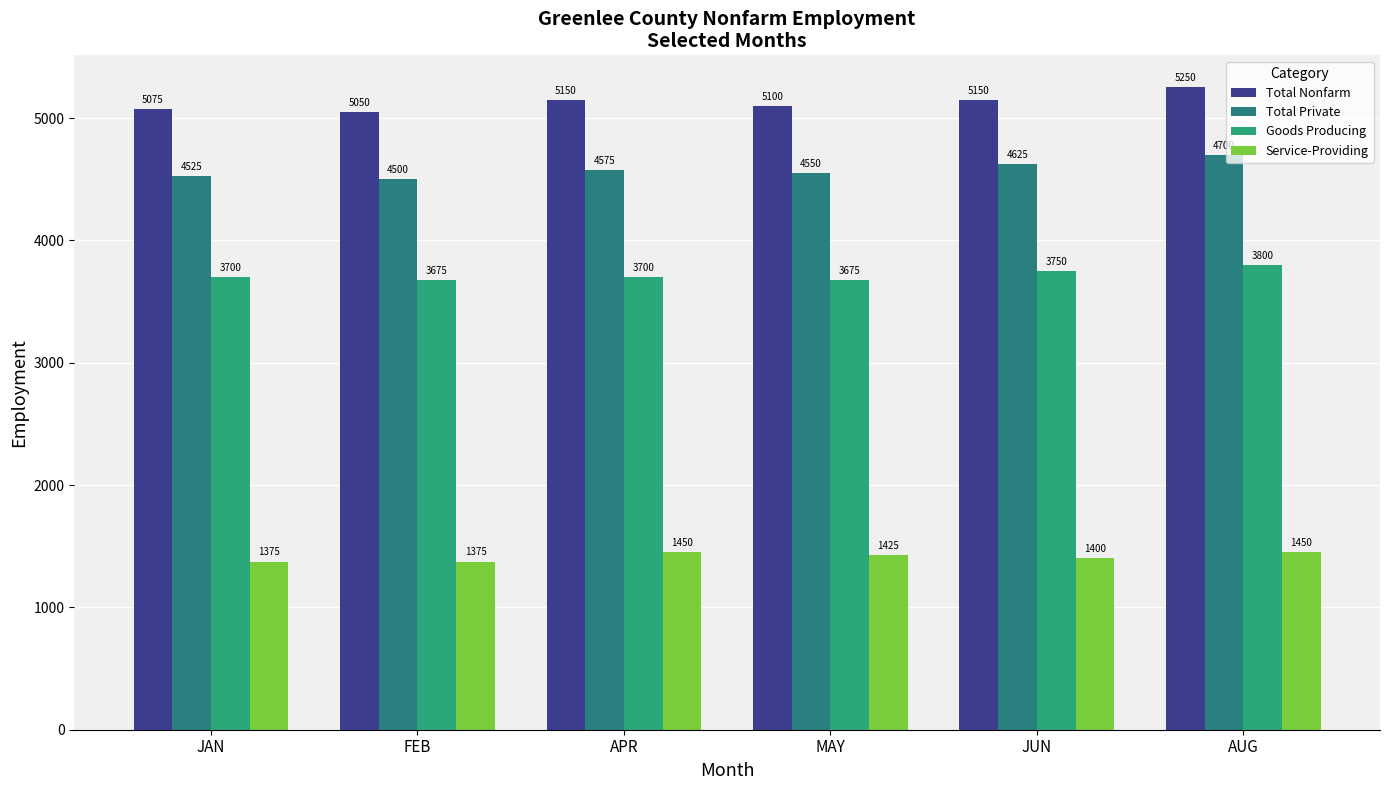

How many categories are shown in the chart?

6